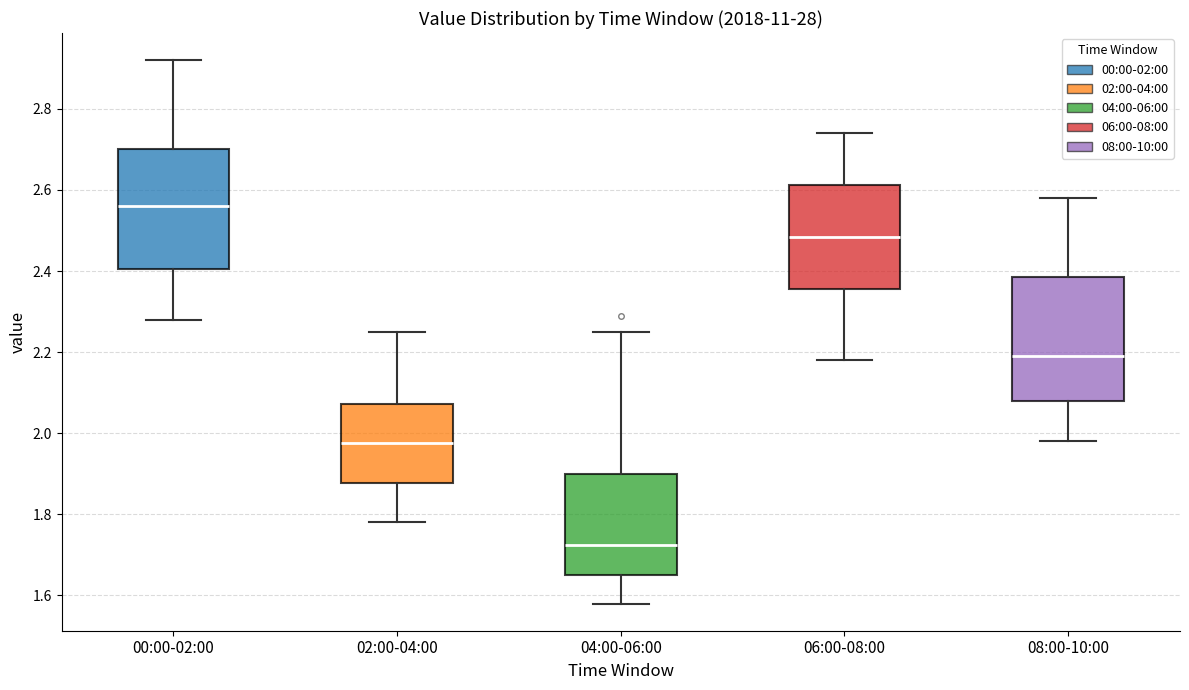

Which box has the lowest median line?

04:00-06:00